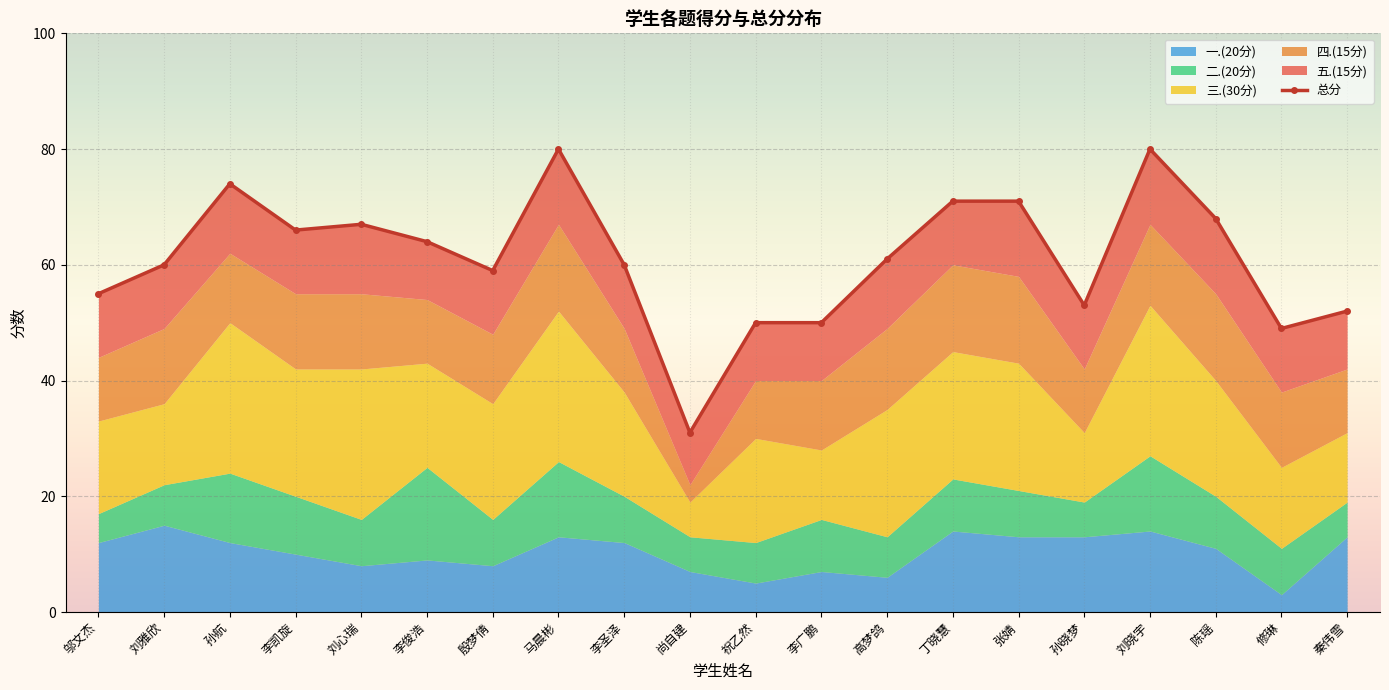

Between 李广鹏 and 马晨彬, which is larger?

马晨彬